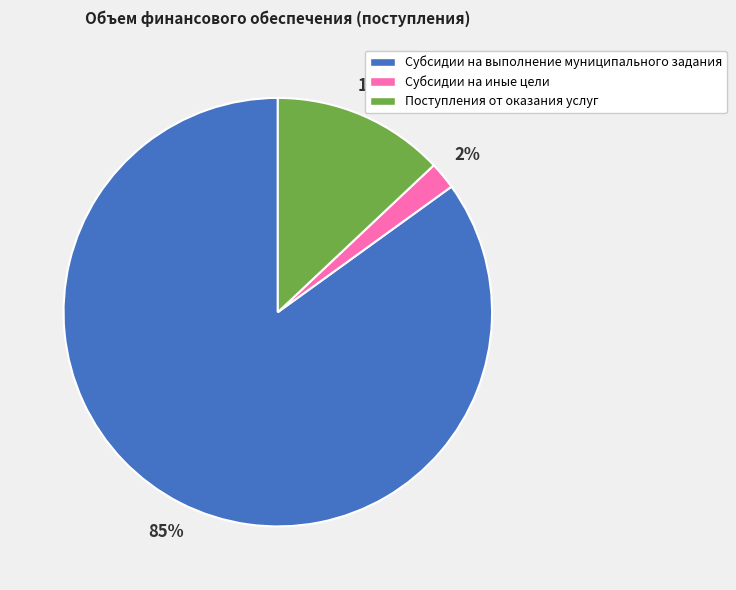

What is the largest slice in the pie chart?

Субсидии на выполнение муниципального задания